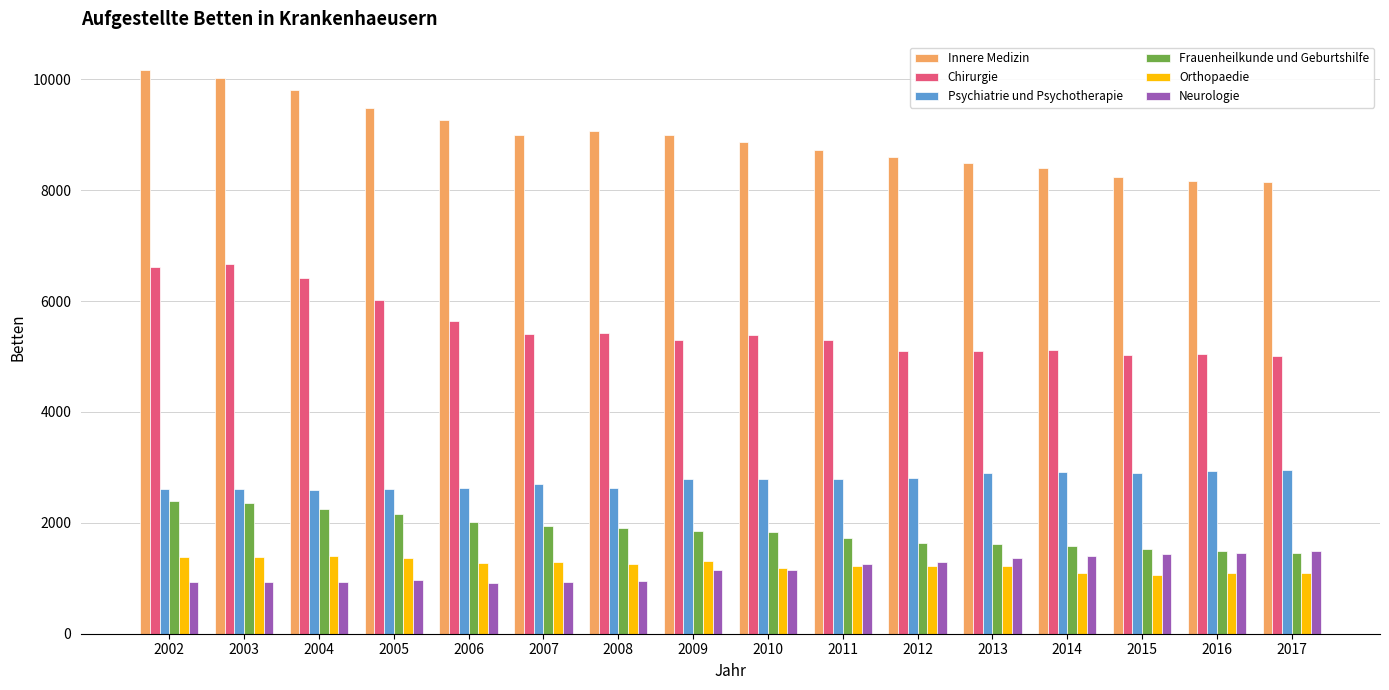

Which series changed the most between 2006 and 2017?

Innere Medizin